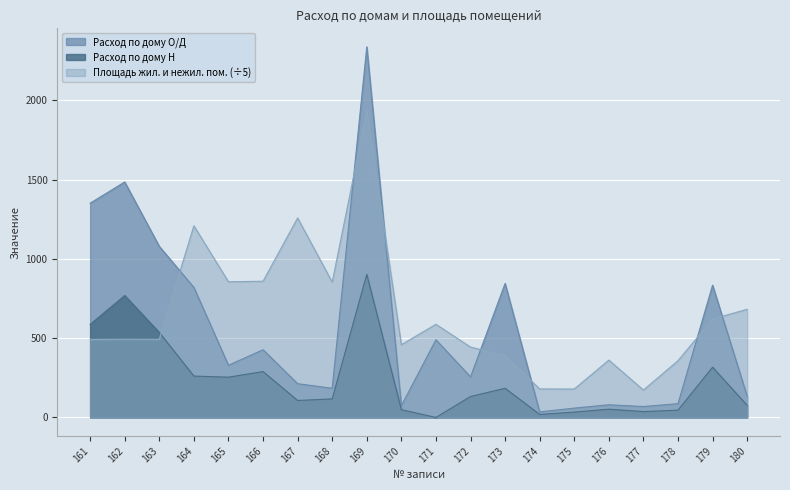

The Расход по дому Н series shows 159.1 at 162. True or false?

False